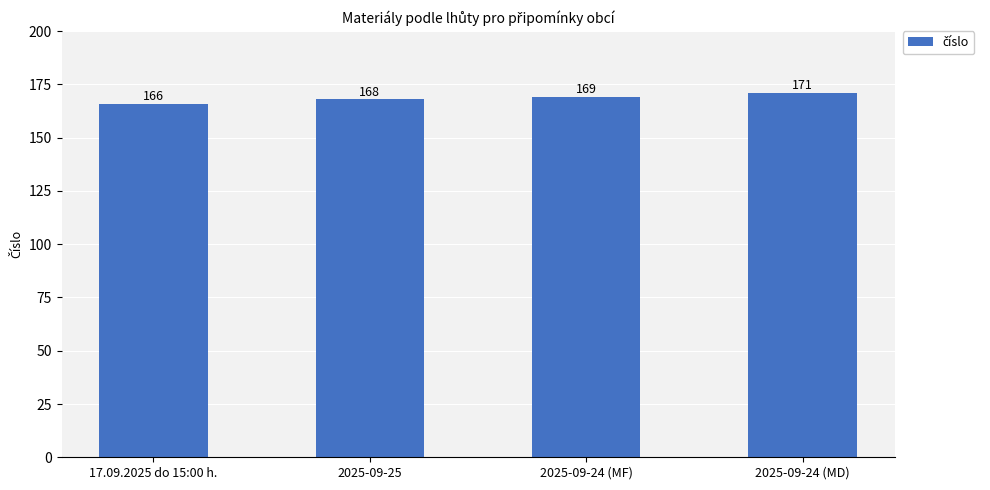

What is the change in value from 2025-09-25 to 2025-09-24 (MF)?

+1